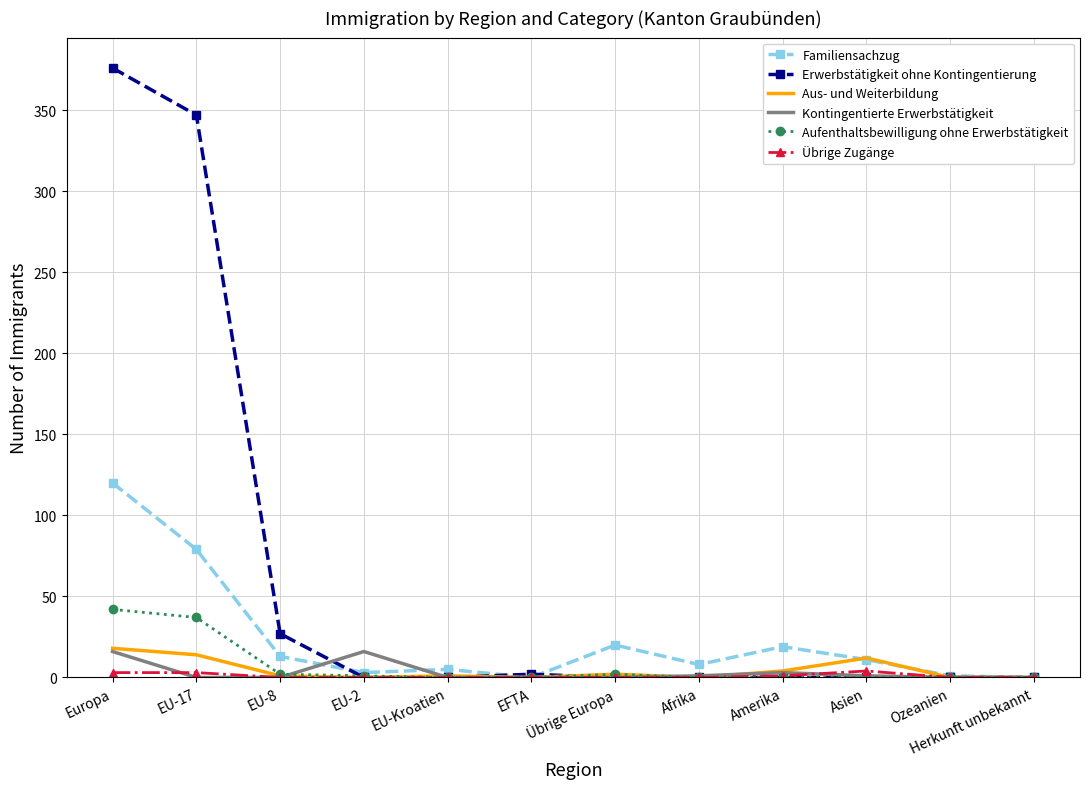

What position from the right is EFTA?

7